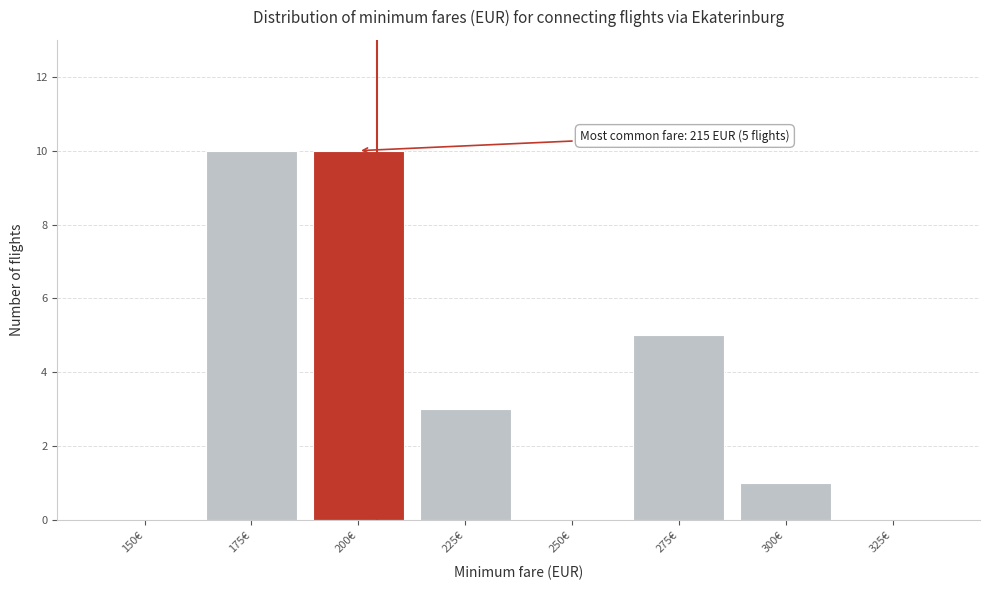

Reading right to left, what are all the values shown in this chart?

325€=0	300€=1	275€=5	250€=0	225€=3	200€=10	175€=10	150€=0